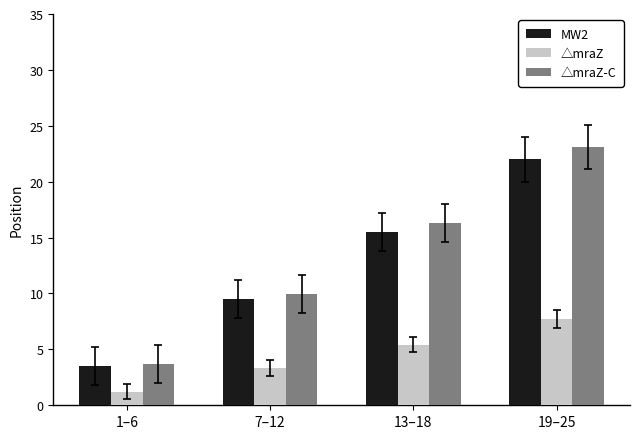

How many categories are shown in the chart?

4